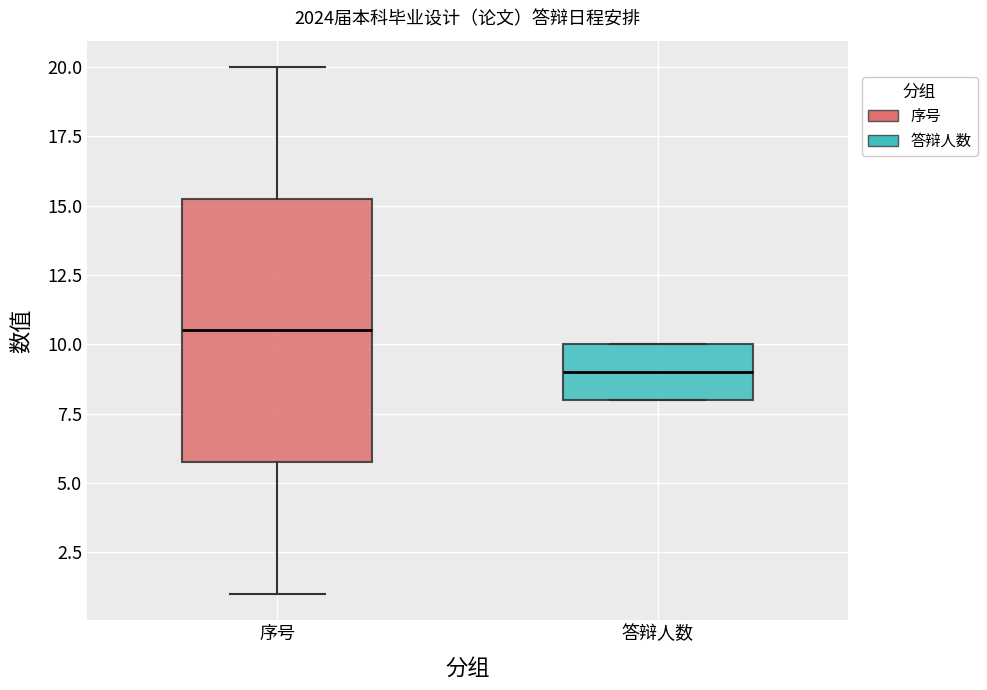

Reading left to right, read every box against the y-axis: the position of its median line, the range the box covers, and the ends of its whiskers. The values are not printed on the chart, so give them approximately, as read against the axis.

序号: median 10.5, box 6.0 to 15.5, whiskers 1.0 to 20.0
答辩人数: median 9.0, box 8.0 to 10.0, whiskers 8.0 to 10.0